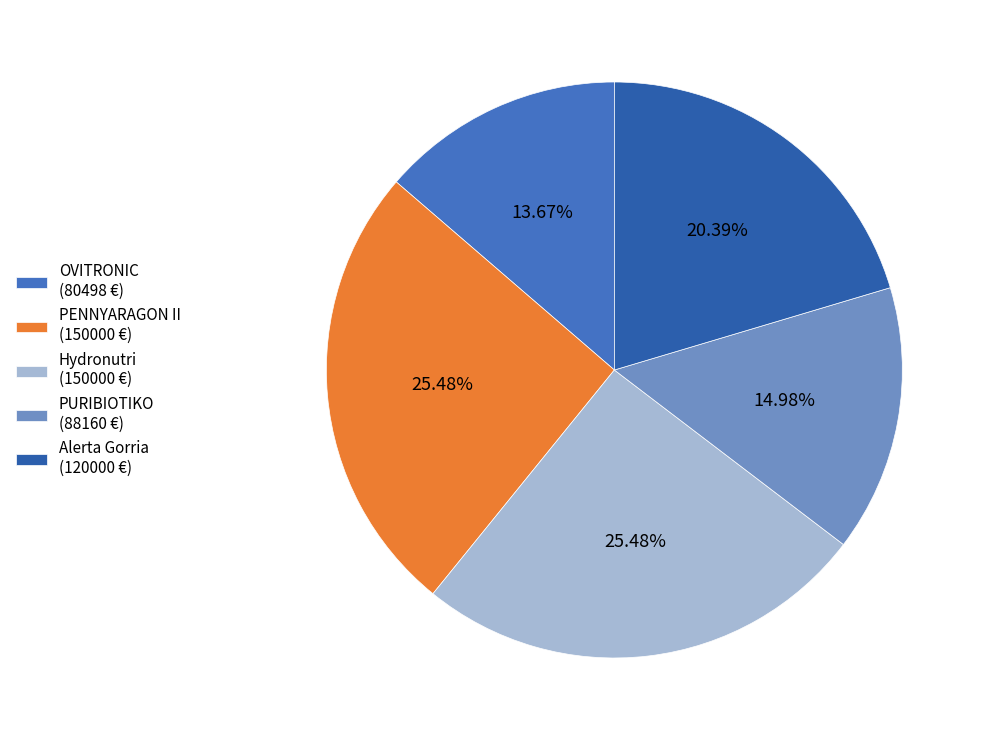

True or false: Hydronutri accounts for 13% of the total.

False